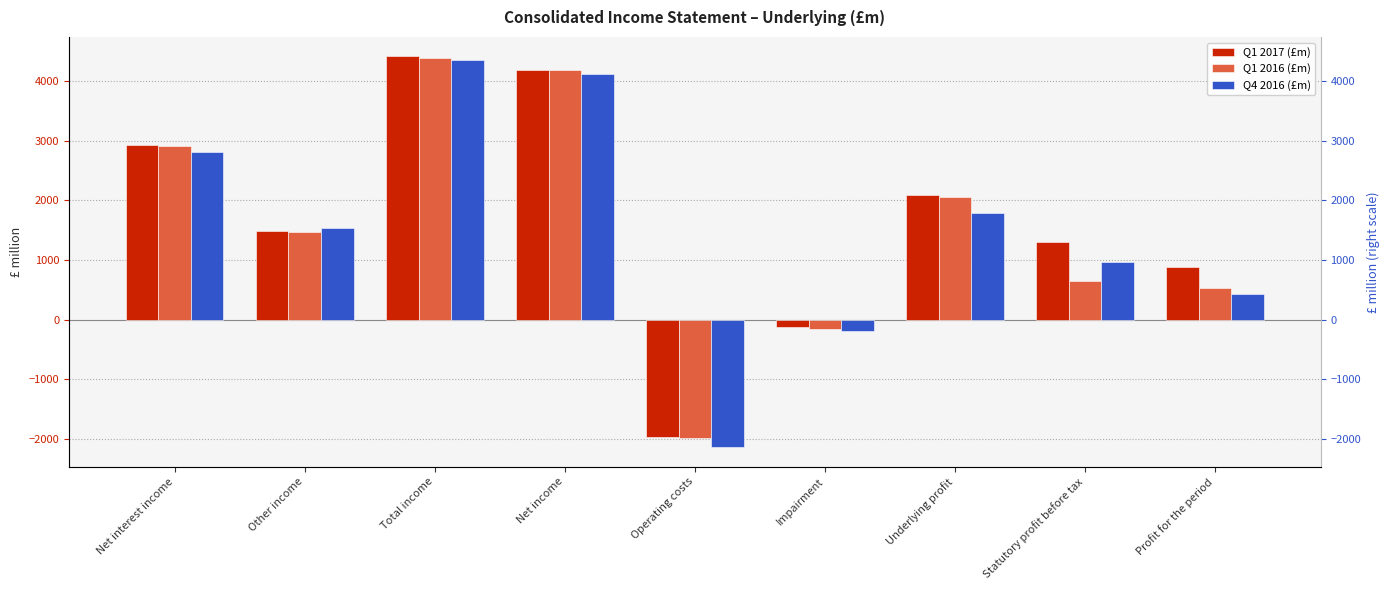

Reading left to right, transcribe all the data shown in this chart.

Q1 2017 (£m): Net interest income=2928	Other income=1482	Total income=4410	Net income=4178	Operating costs=-1968	Impairment=-127	Underlying profit=2083	Statutory profit before tax=1304	Profit for the period=890
Q1 2016 (£m): Net interest income=2906	Other income=1477	Total income=4383	Net income=4190	Operating costs=-1987	Impairment=-149	Underlying profit=2054	Statutory profit before tax=654	Profit for the period=531
Q4 2016 (£m): Net interest income=2805	Other income=1545	Total income=4350	Net income=4124	Operating costs=-2134	Impairment=-196	Underlying profit=1794	Statutory profit before tax=973	Profit for the period=438